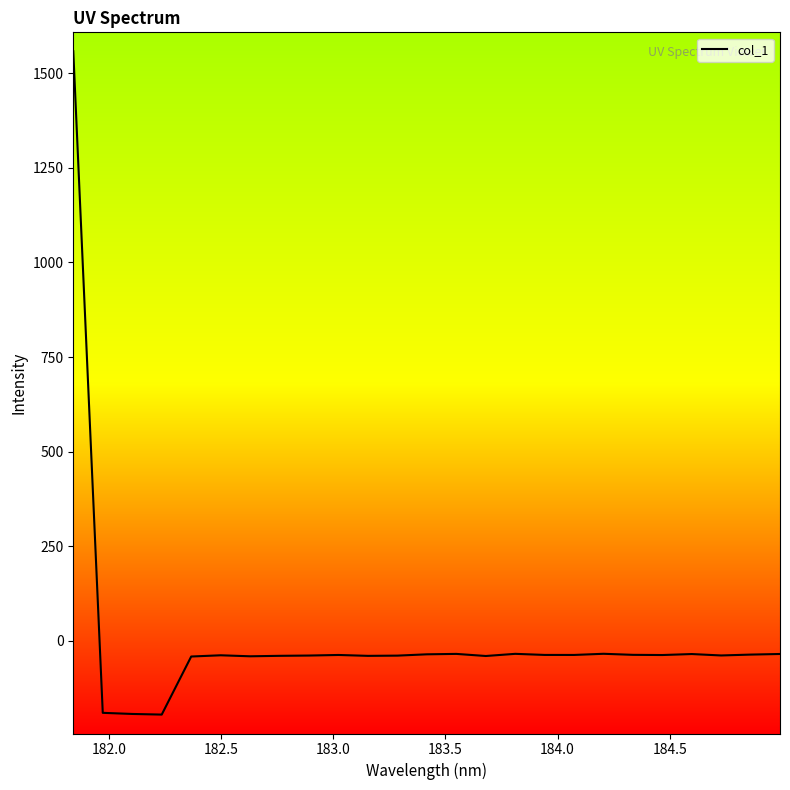

What is the average value?

7.6